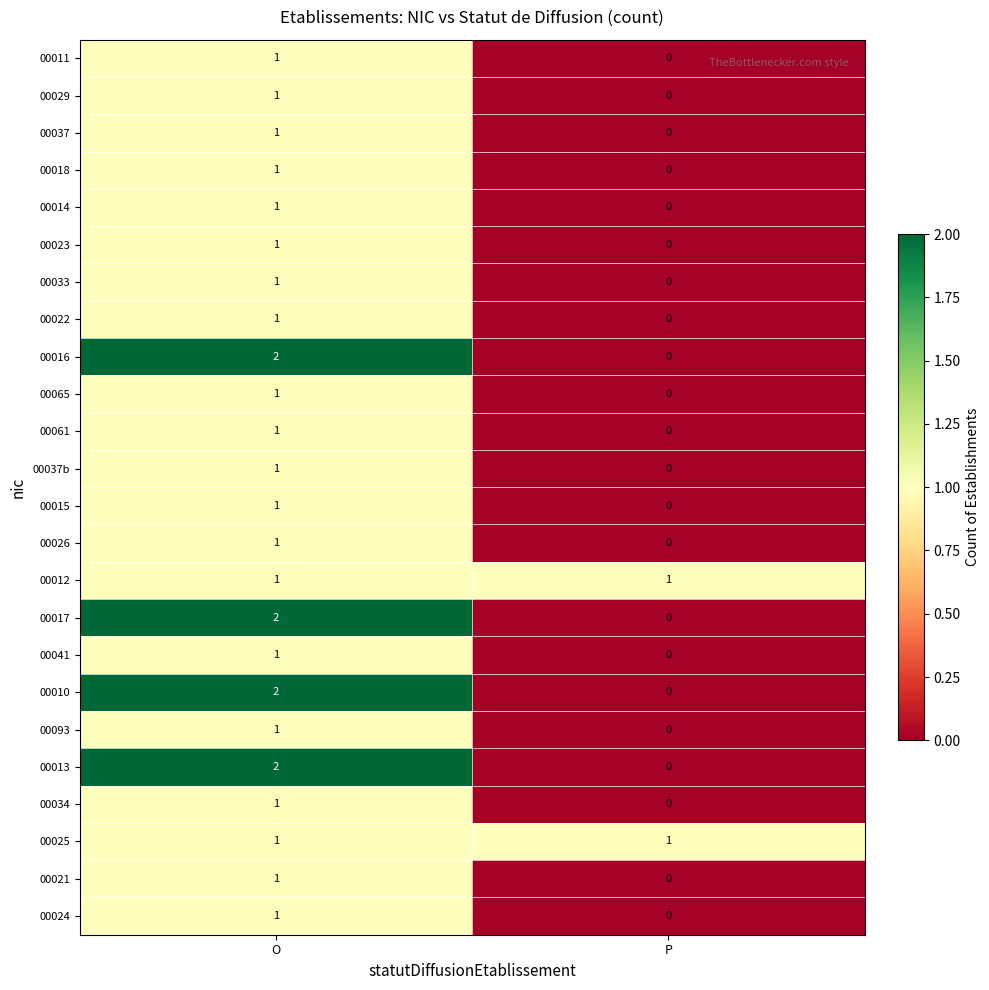

What is the difference between the highest and lowest values at O?

1